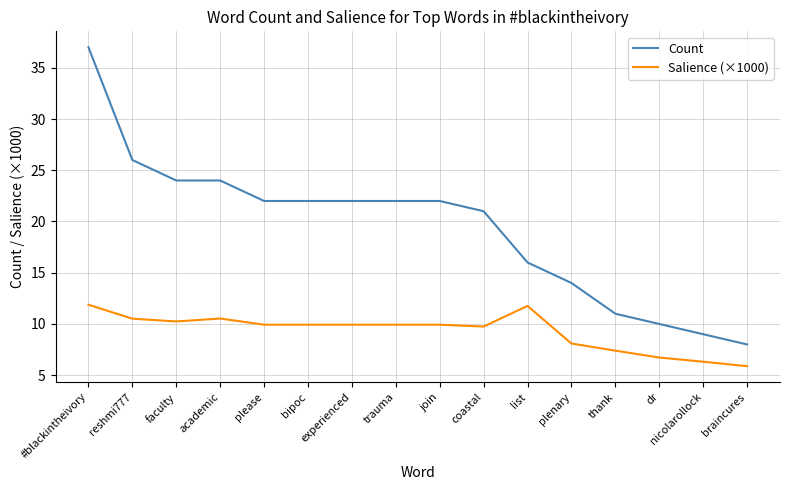

What are all the series names shown in the legend?

Count, Salience (×1000)